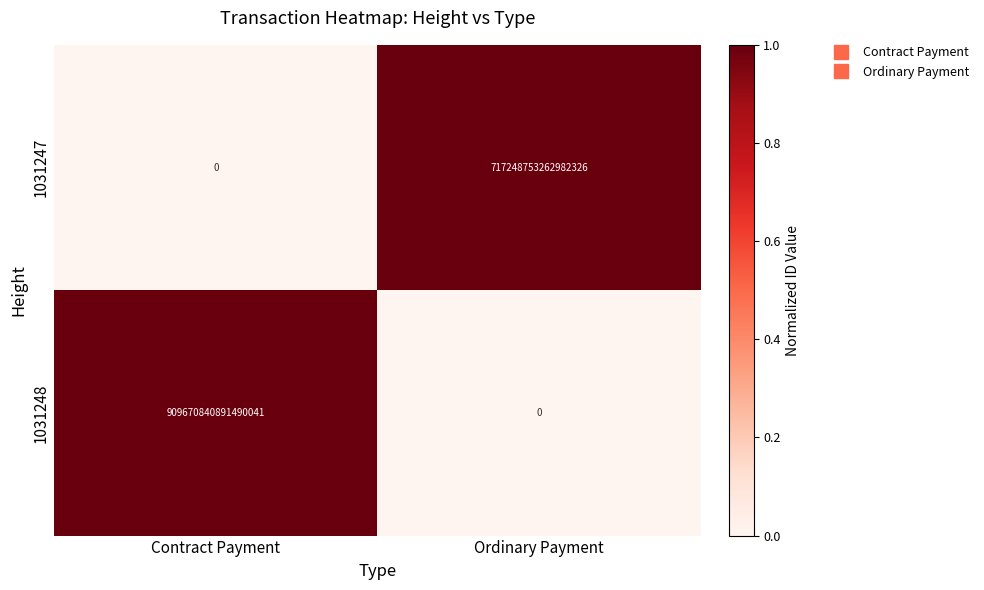

True or false: 1031247 has a value of 717248753262982272 at Ordinary Payment.

True